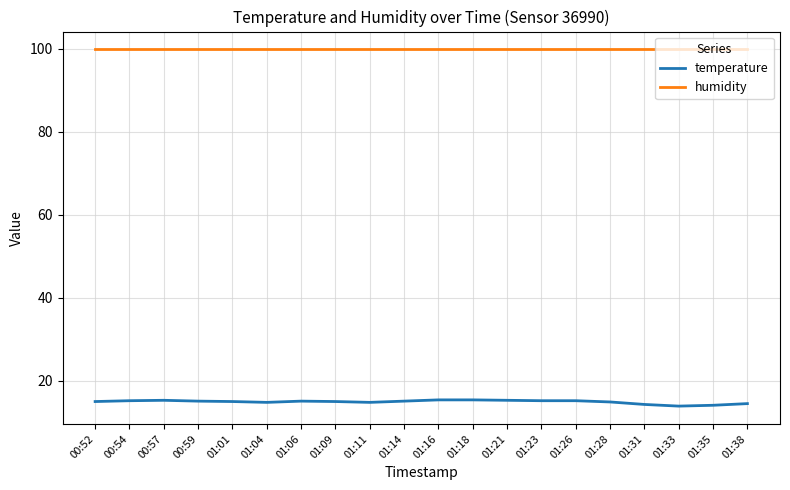

What is the total value across all series at 01:09?

114.9